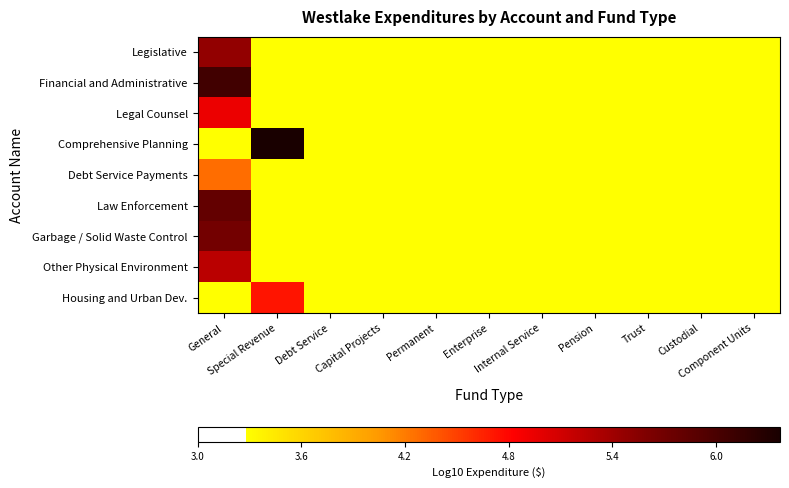

List the series in order of their peak value, highest first.

Comprehensive Planning, Financial and Administrative, Law Enforcement, Garbage / Solid Waste Control, Legislative, Other Physical Environment, Legal Counsel, Housing and Urban Dev., Debt Service Payments